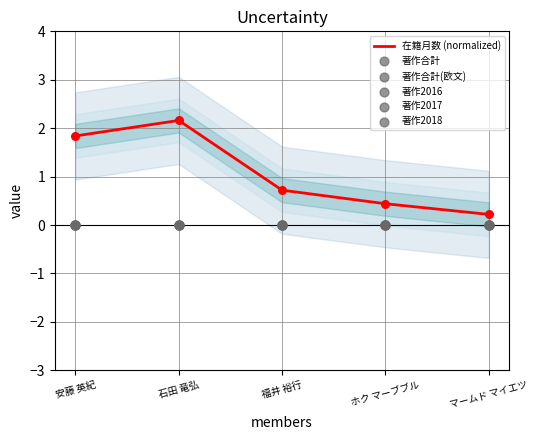

What is the total value across all series at ホク マーブブル?

0.4